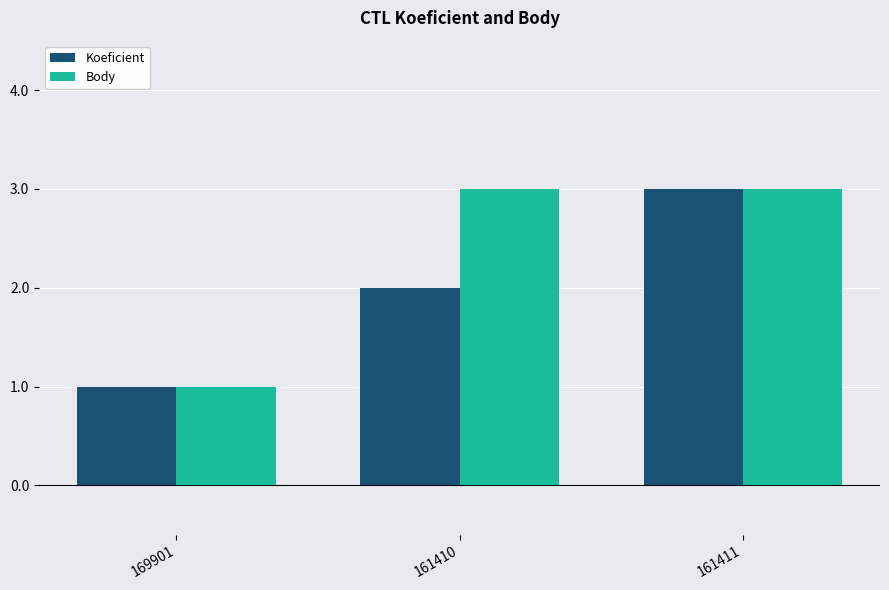

The value of Body at 169901 is 1. True or false?

True